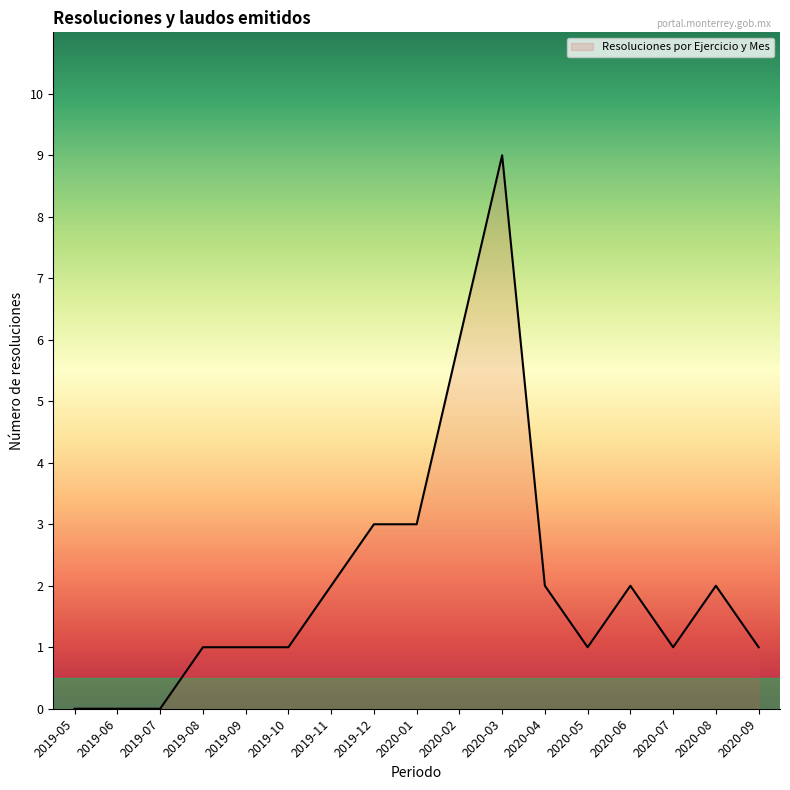

What value does the data have at 2020-09?

1